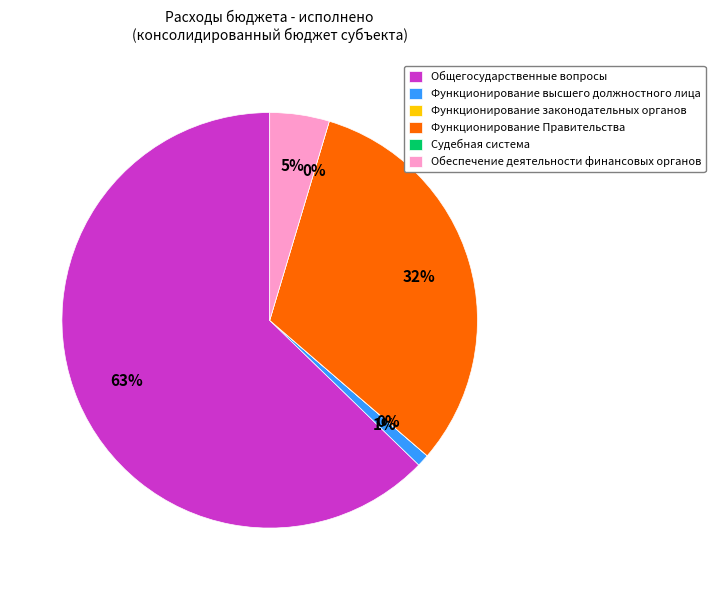

To the nearest percent, what portion does Общегосударственные вопросы represent?

63%